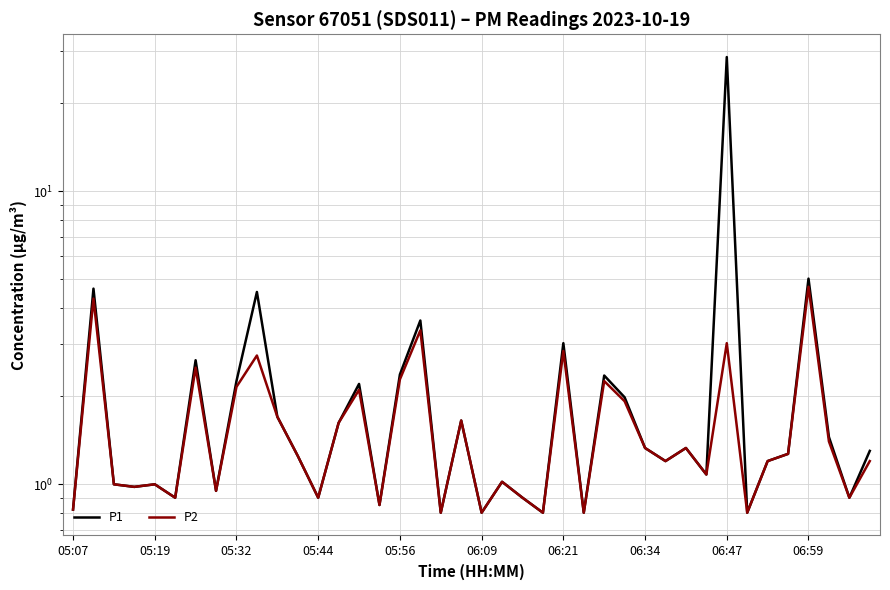

How many series are shown in this chart?

2